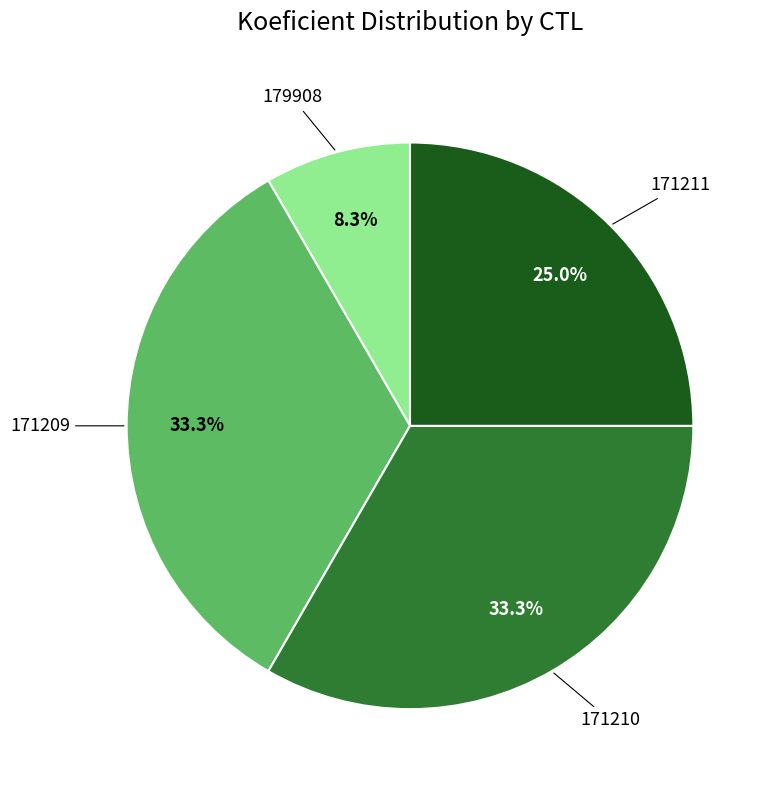

Does any single category account for the majority?

No